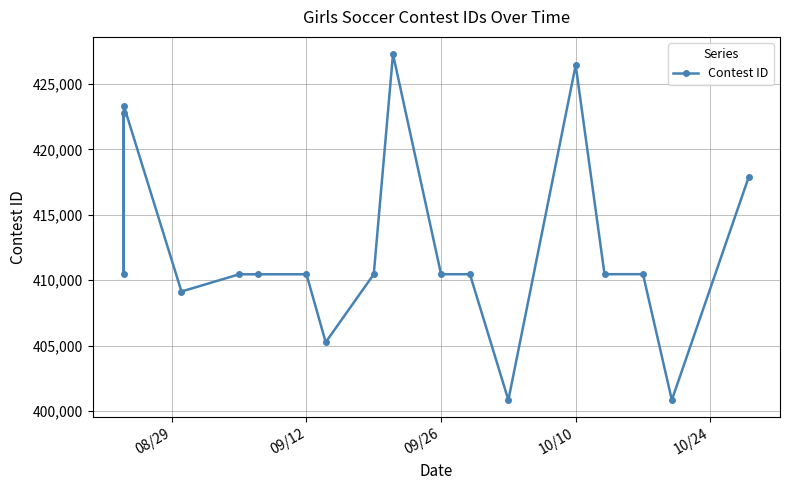

What is the value of the 17th point from the left?

400852